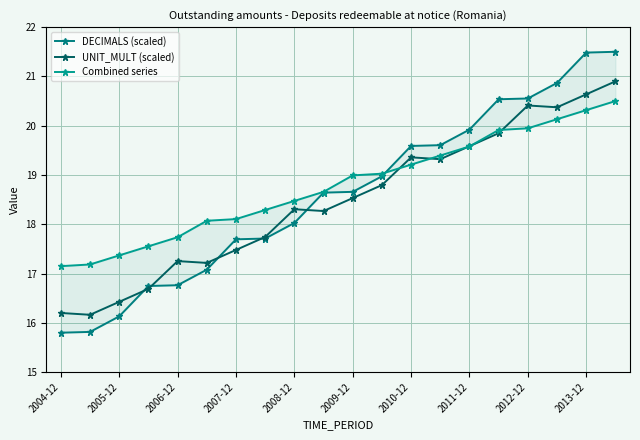

The value of UNIT_MULT (scaled) at 2008-12 is 24.2. True or false?

False